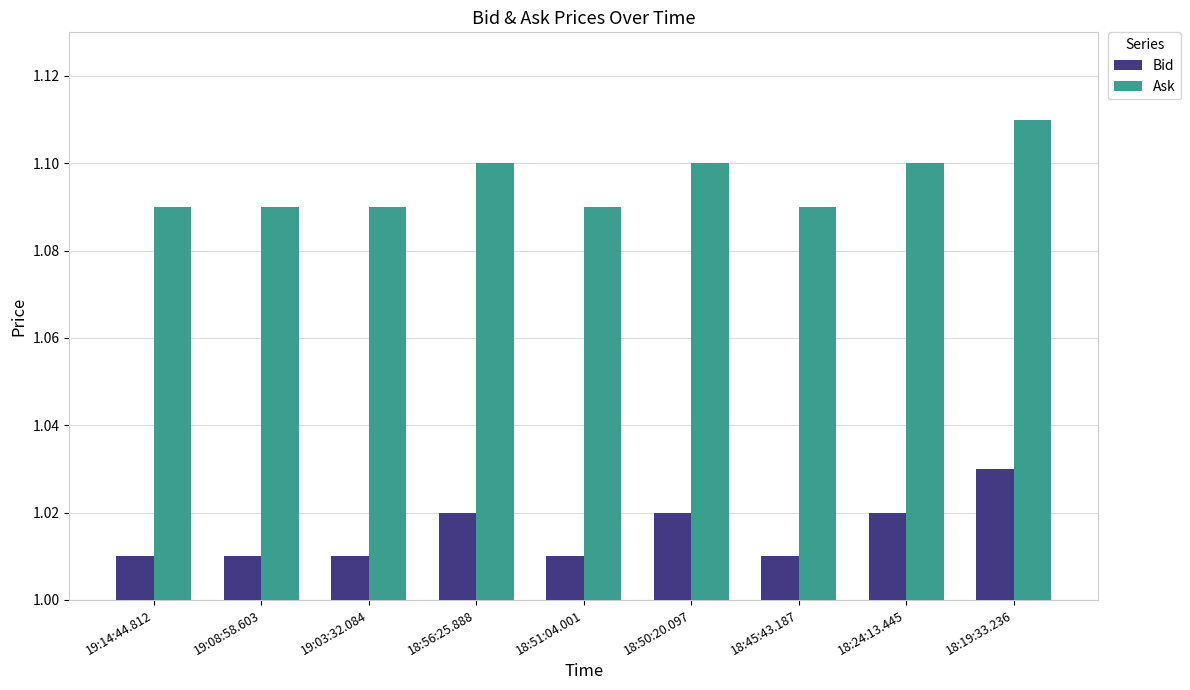

Is the value of Ask at 18:50:20.097 greater than the value of Bid at 19:08:58.603?

Yes